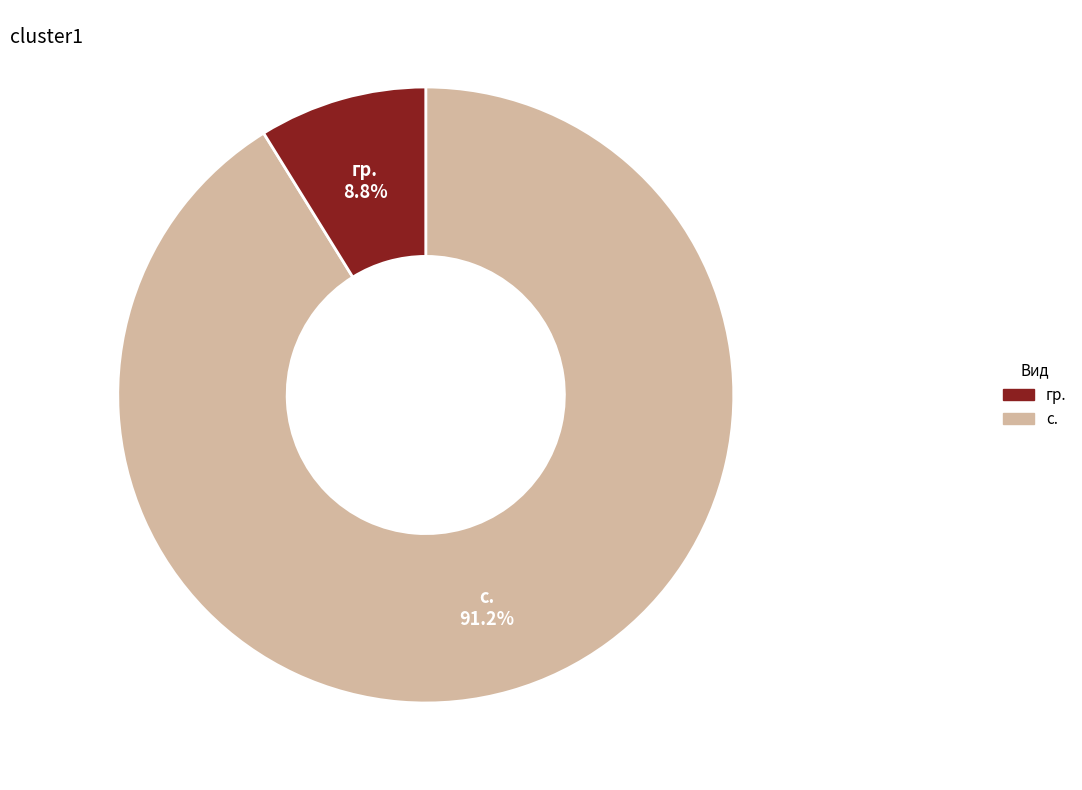

Does any single category account for the majority?

Yes